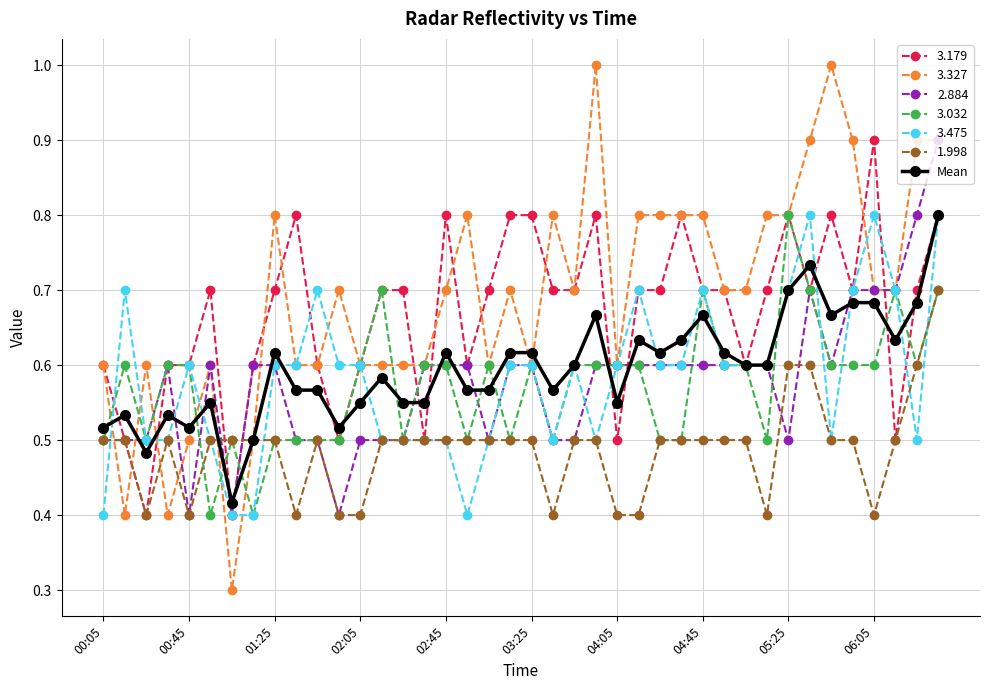

Which series has the largest range (max minus min)?

3.327